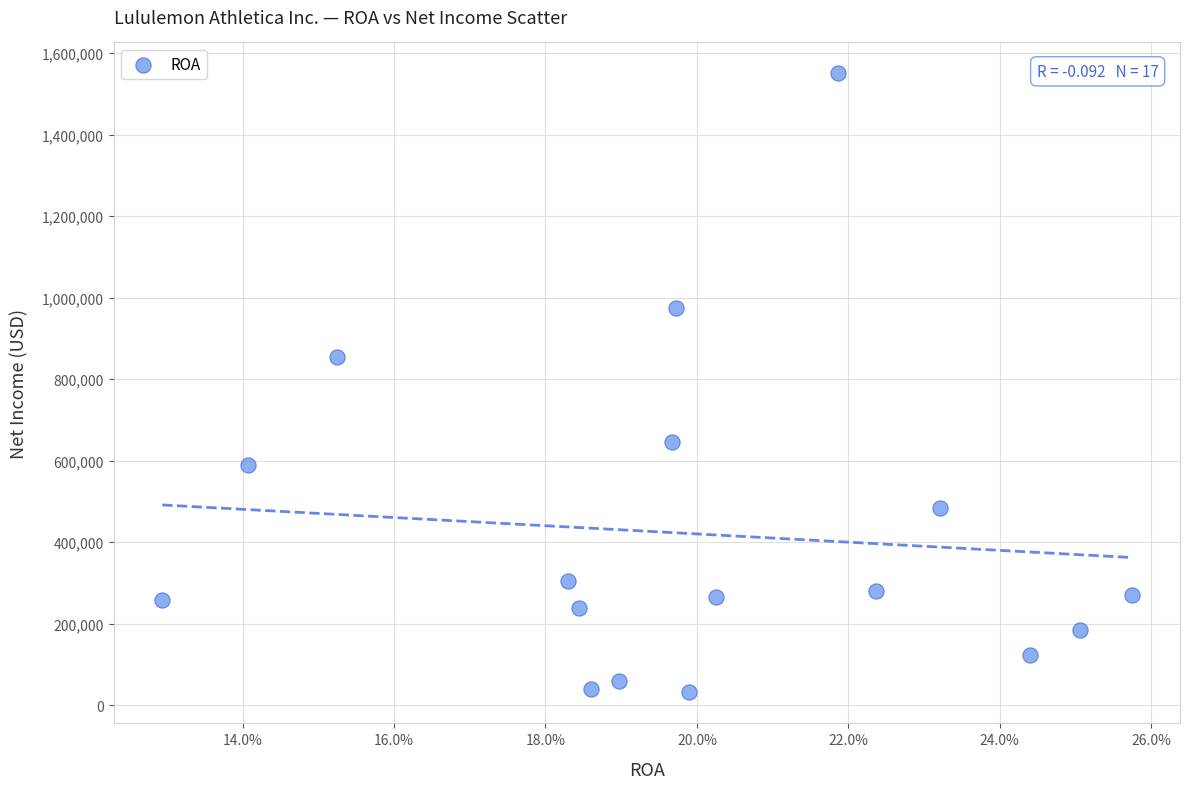

What is the range of Y values (max minus min)?

1519348